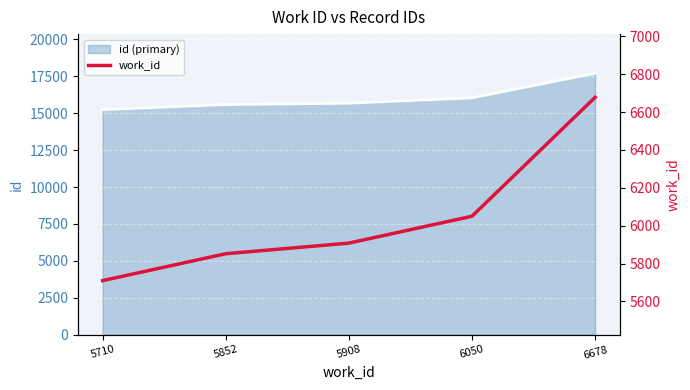

Approximately how many times larger is the value at 6050 compared to 6678?

0.9